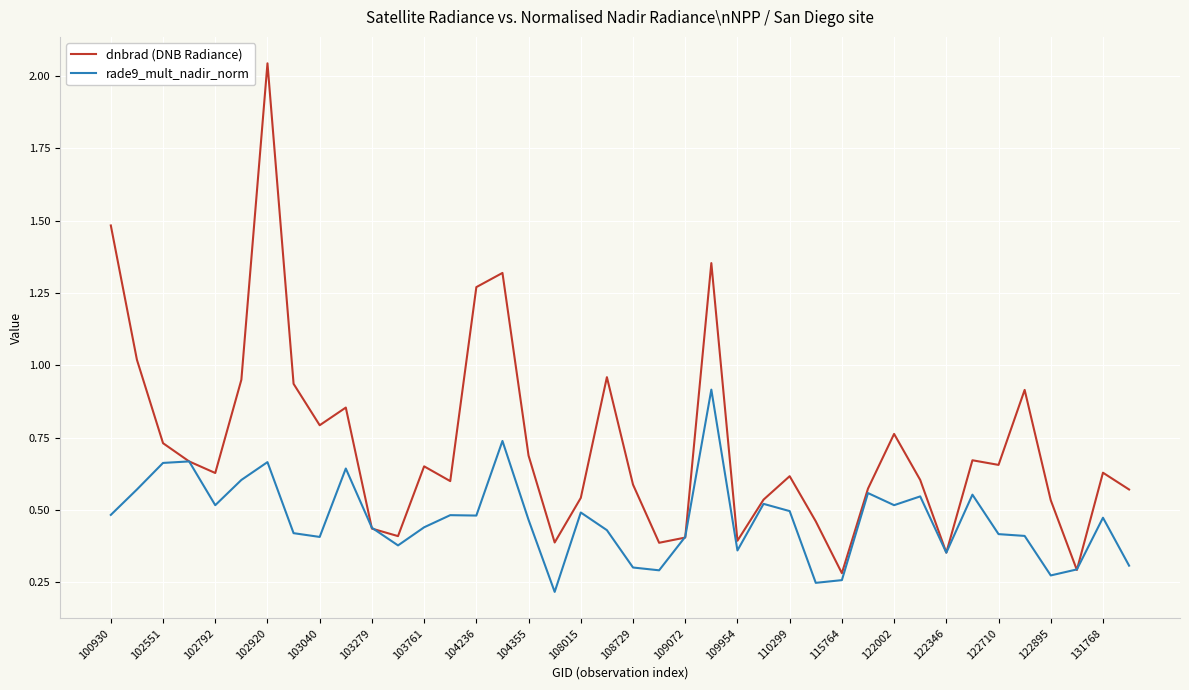

Which series has the widest spread of values?

dnbrad (DNB Radiance)